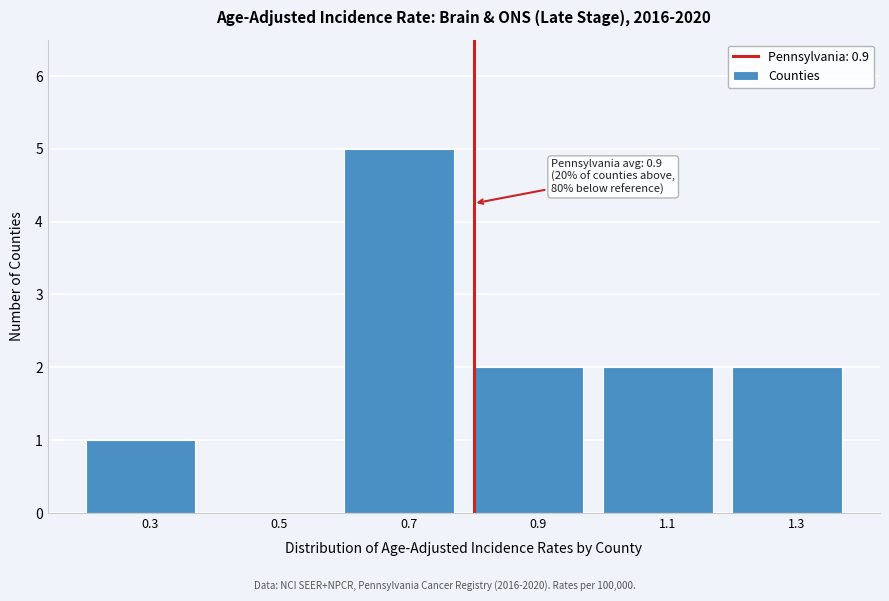

Reading right to left, what are all the values shown in this chart?

1.3=2	1.1=2	0.9=2	0.7=5	0.5=0	0.3=1